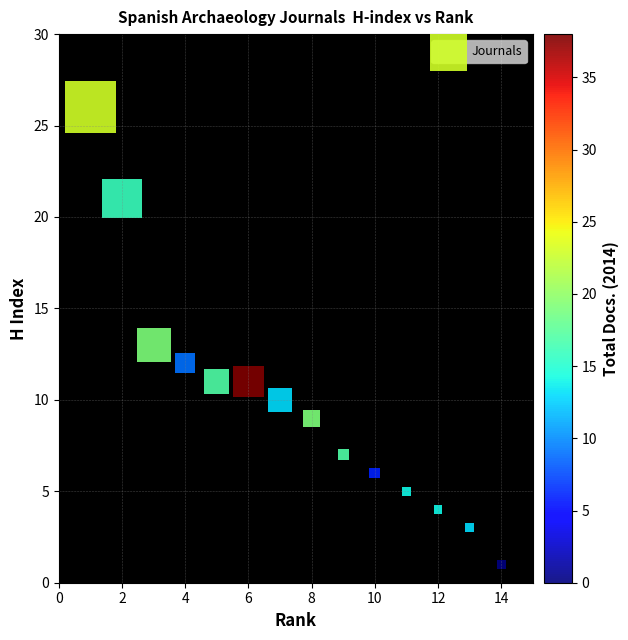

What is the range of Y values (max minus min)?

25